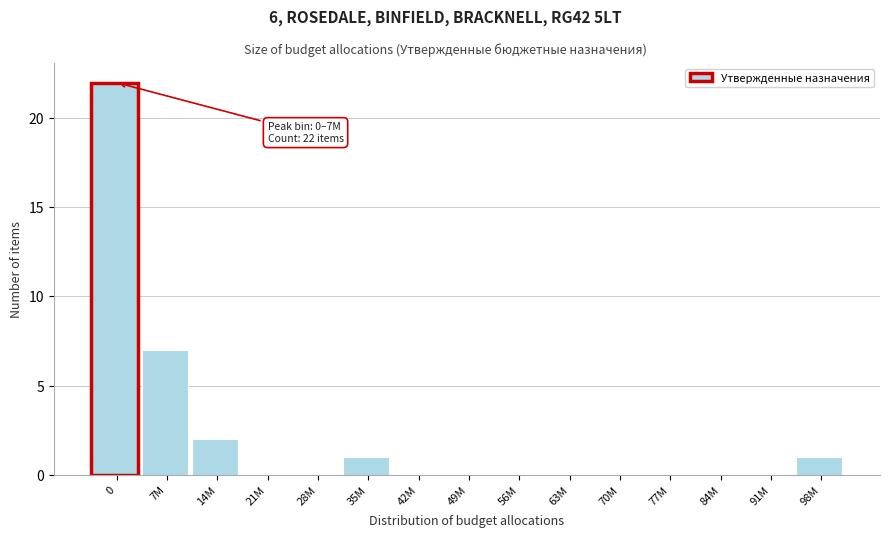

Reading right to left, extract all data points from this chart.

98M=1	91M=0	84M=0	77M=0	70M=0	63M=0	56M=0	49M=0	42M=0	35M=1	28M=0	21M=0	14M=2	7M=7	0=22